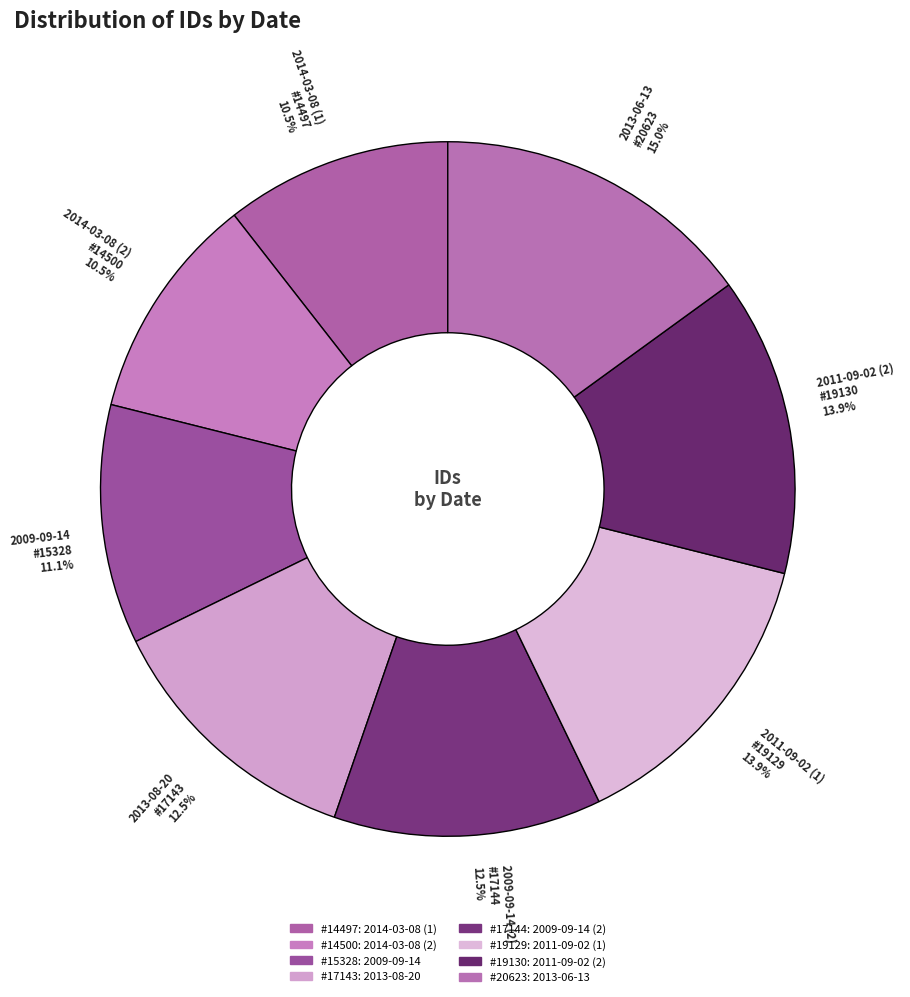

What is the ratio of the value at 2013-08-20 #17143 12.5% to the value at 2014-03-08 (1) #14497 10.5%?

1.2